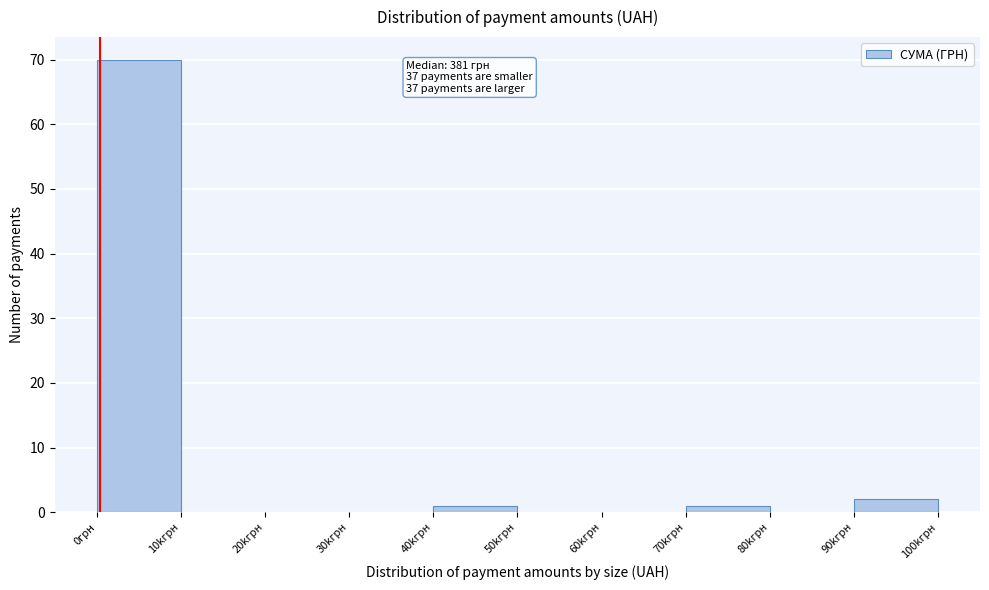

Reading left to right, transcribe all the data shown in this chart.

0грн=70	10kгрн=0	20kгрн=0	30kгрн=0	40kгрн=1	50kгрн=0	60kгрн=0	70kгрн=1	80kгрн=0	90kгрн=2